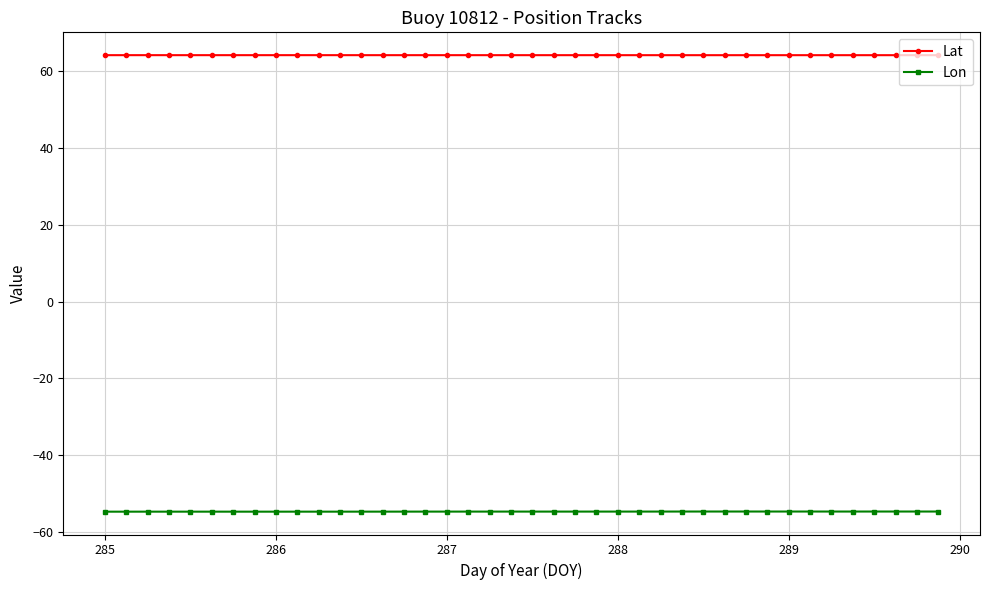

True or false: Lon has more than 2 points higher than both neighbors.

True